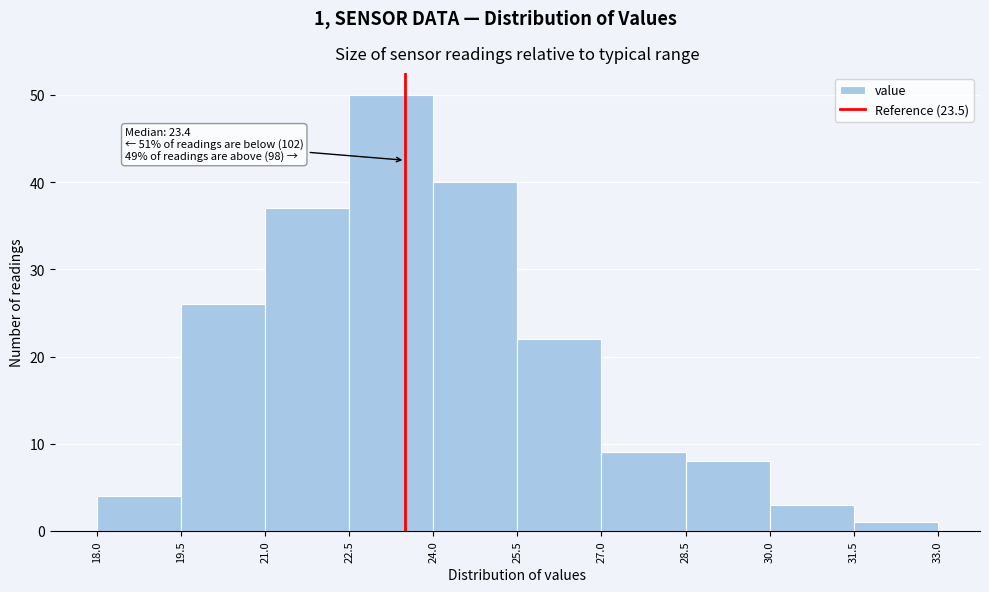

Over which range of the x-axis is the bar tallest?

22.5 to 24.0